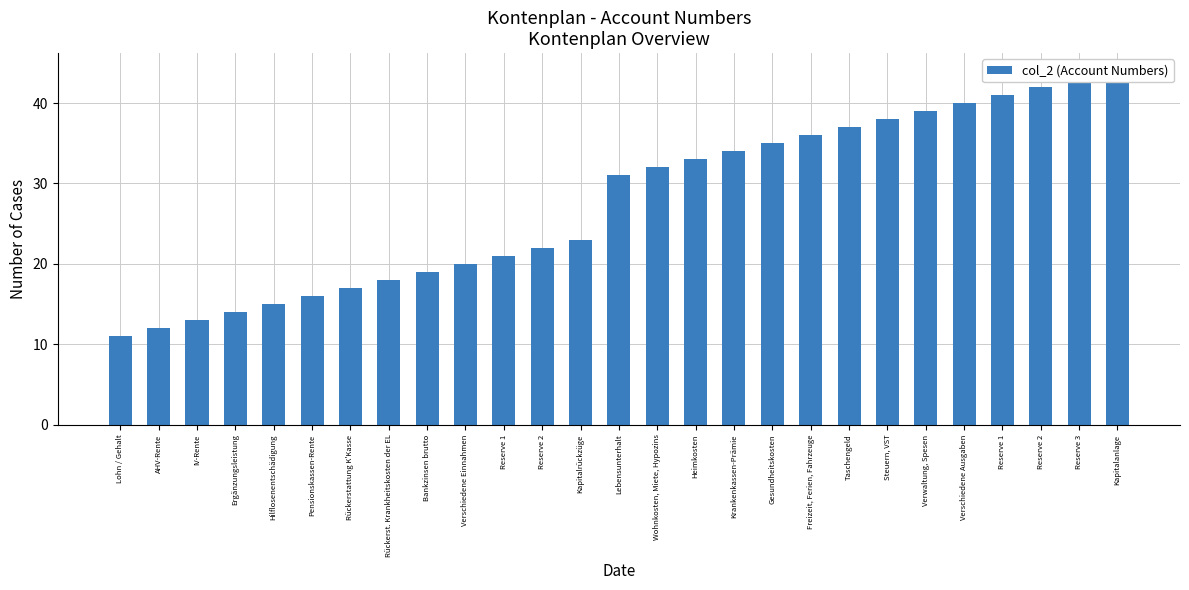

Does the chart contain stacked bars?

No